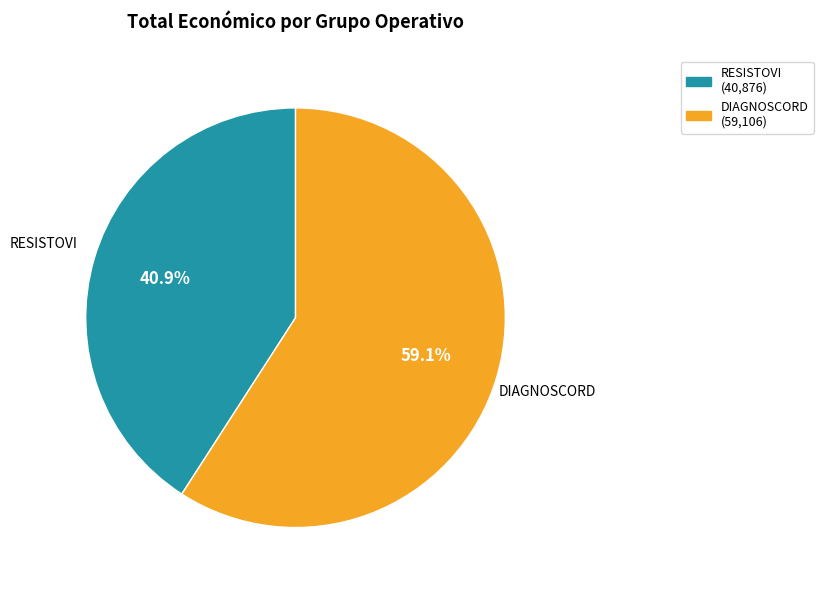

What is the smallest slice in the pie chart?

RESISTOVI